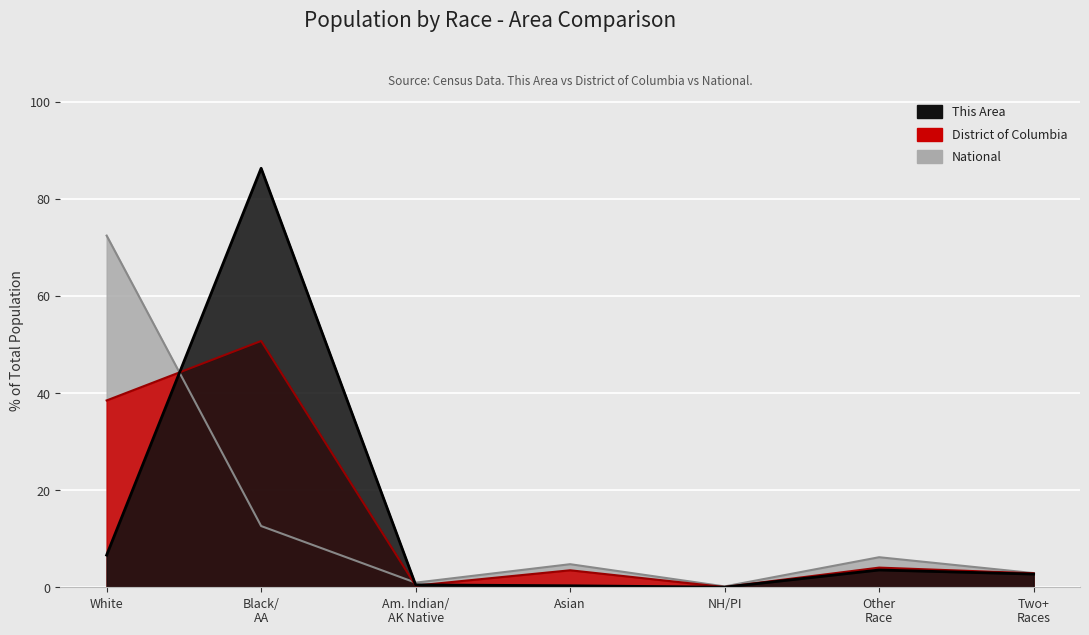

What is the label of the 7th point from the left?

Two+ Races